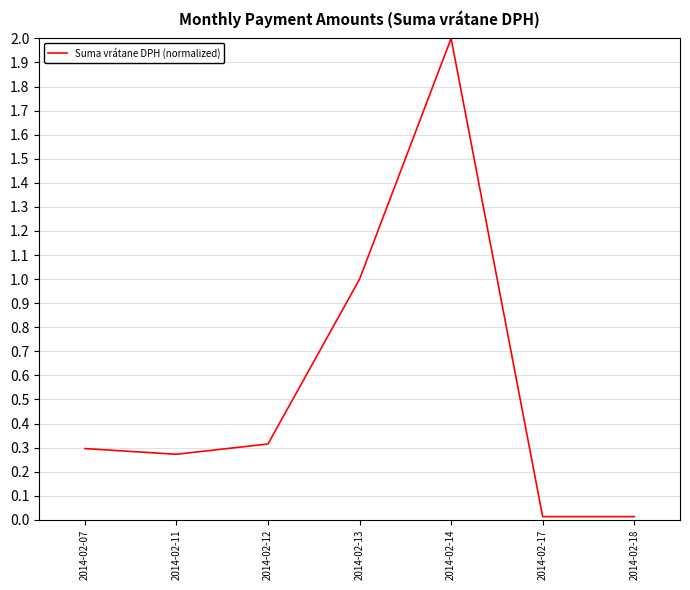

Which label corresponds to the largest value in the chart?

2014-02-14